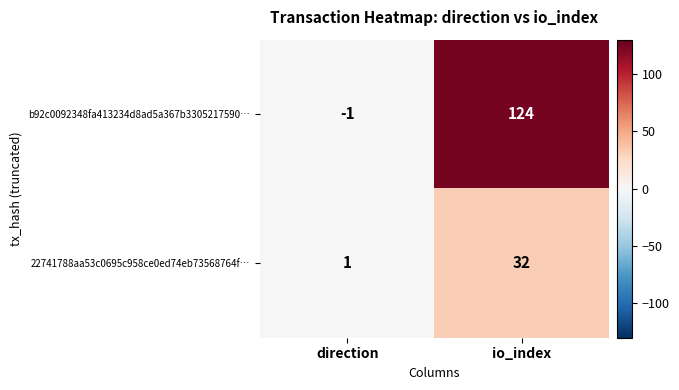

The value of 22741788aa53c0695c958ce0ed74eb73568764f… at direction is 1. True or false?

True